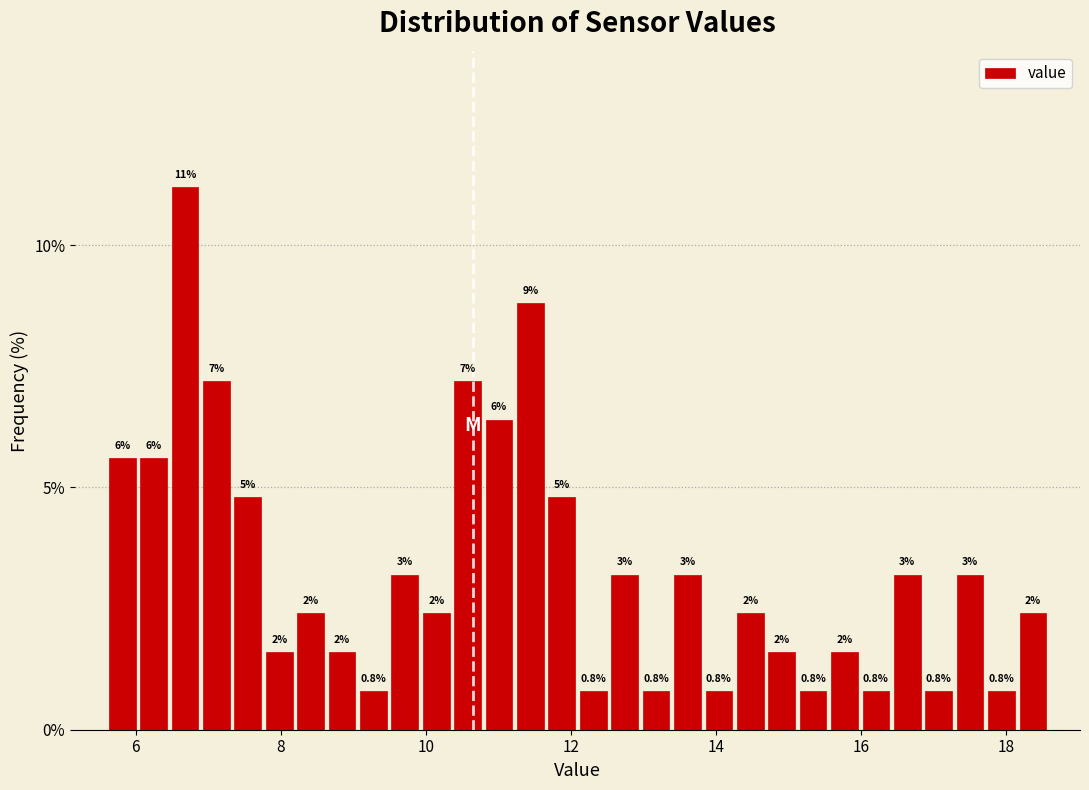

Around what value on the x-axis is the tallest bar? Give the approximate position of its centre, as read against the axis.

6.6